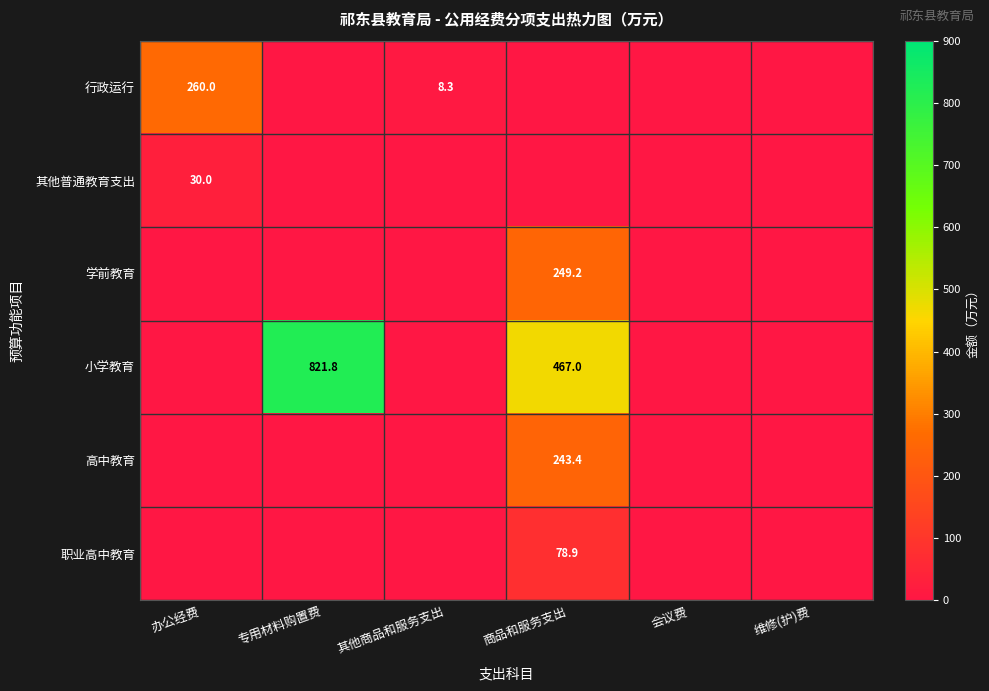

Is the value of 行政运行 at 办公经费 greater than the value of 其他普通教育支出 at 办公经费?

Yes